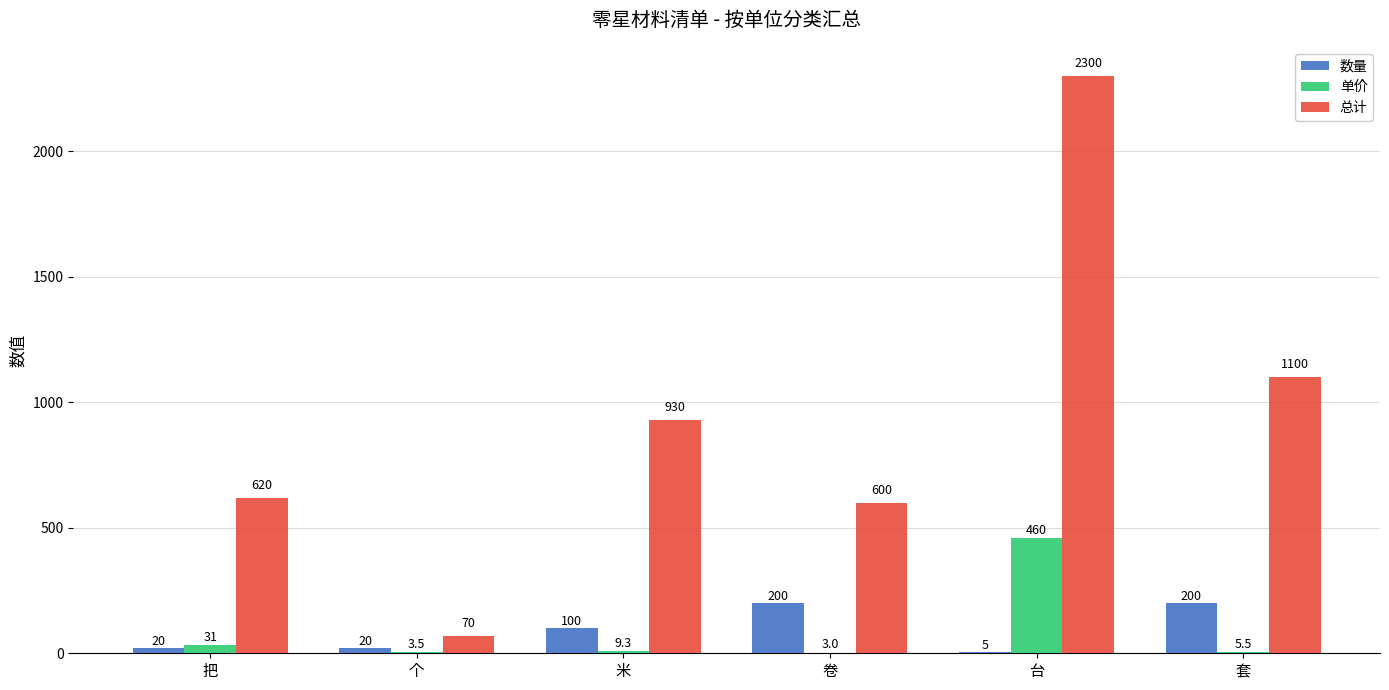

Where does the 单价 series first go above 9?

把